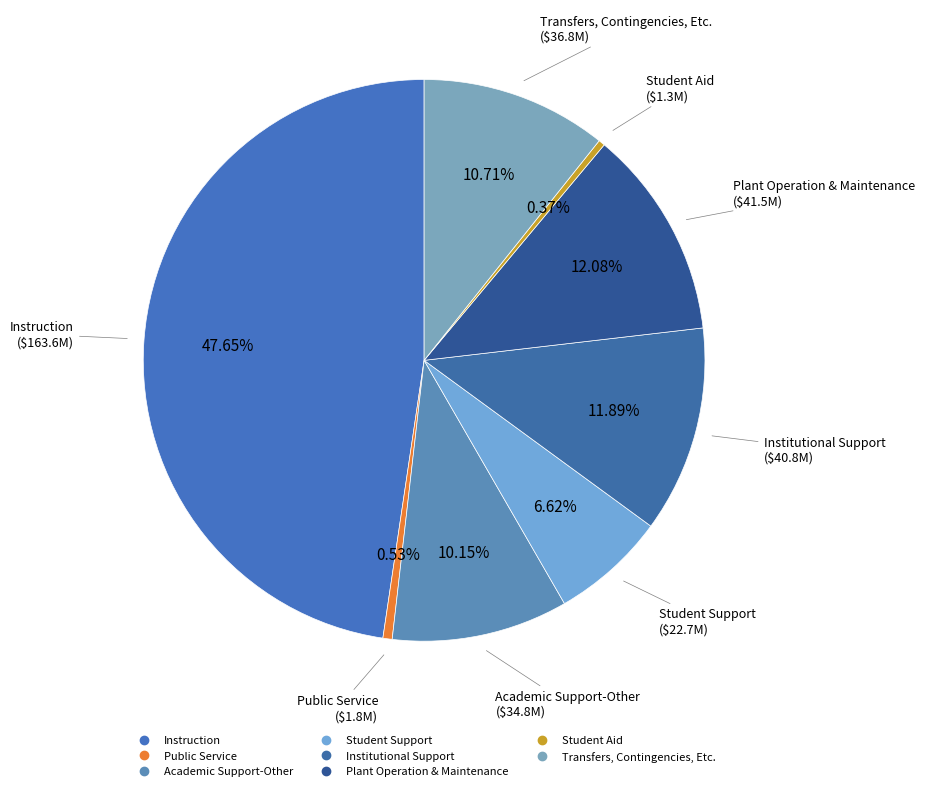

How many slices are in this pie chart?

8